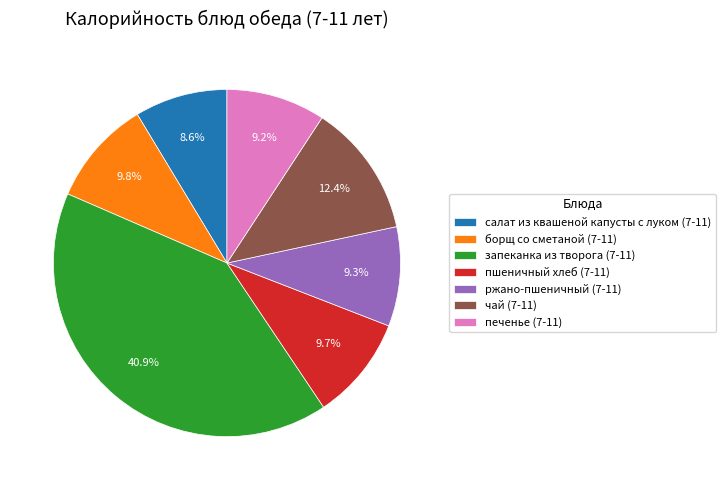

The салат из квашеной капусты с луком (7-11) slice represents 9% of the pie. True or false?

True